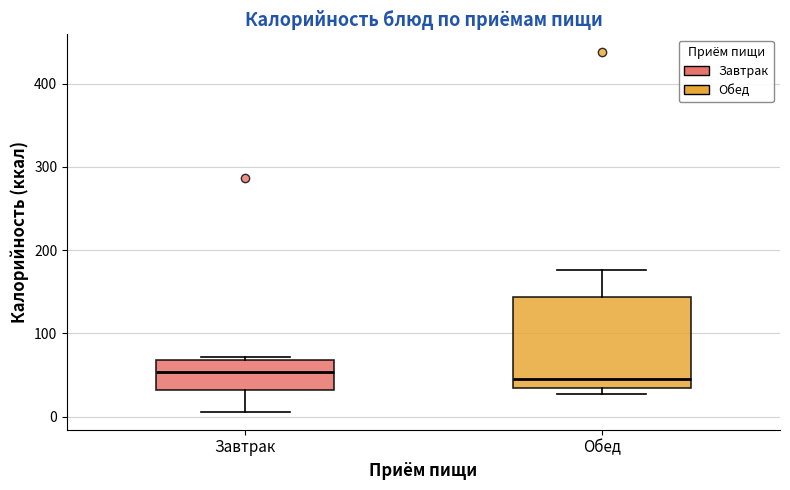

Reading left to right, read every box against the y-axis: the position of its median line, the range the box covers, and the ends of its whiskers. The values are not printed on the chart, so give them approximately, as read against the axis.

Завтрак: median 50, box 30 to 70, whiskers 10 to 70
Обед: median 40, box 30 to 140, whiskers 30 (just below the box's lower edge) to 180